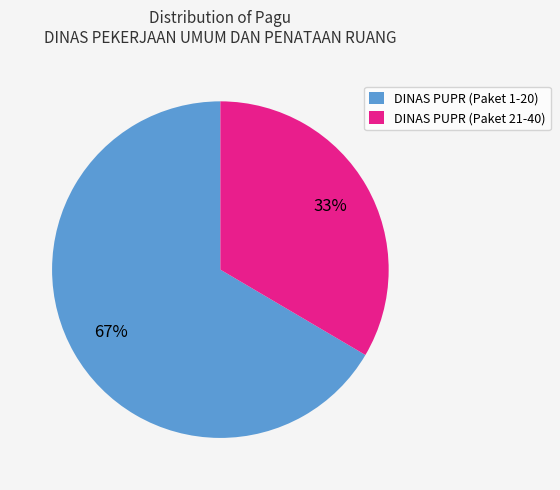

What is the largest slice in the pie chart?

DINAS PUPR (Paket 1-20)